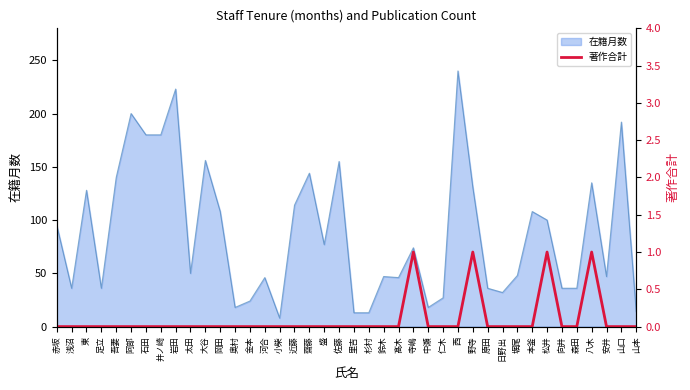

How many lines are shown in the chart?

1